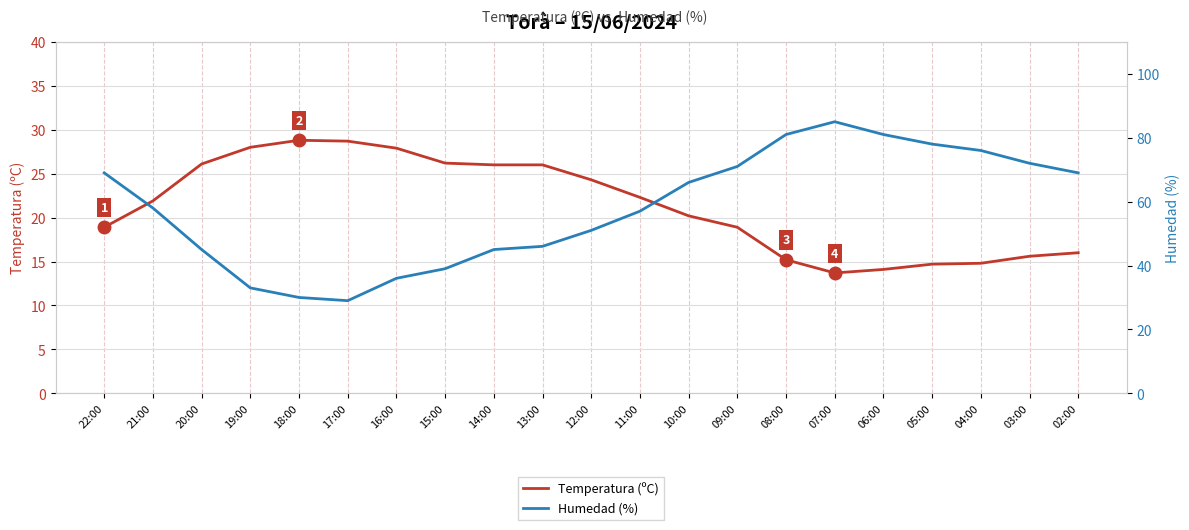

What position from the left is 03:00?

20